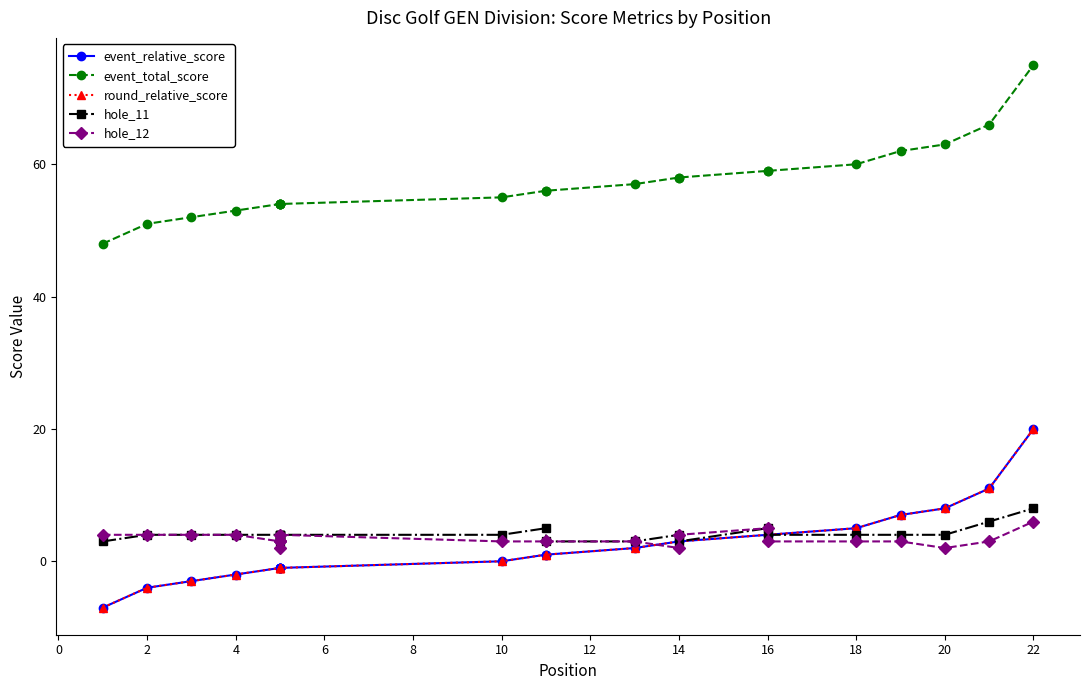

Reading left to right, list all the values displayed in this chart.

event_relative_score: -7	-4	-3	-2	-1	-1	-1	-1	-1	0	1	1	2	3	3	4	4	5	7	8	11	20
event_total_score: 48	51	52	53	54	54	54	54	54	55	56	56	57	58	58	59	59	60	62	63	66	75
round_relative_score: -7	-4	-3	-2	-1	-1	-1	-1	-1	0	1	1	2	3	3	4	4	5	7	8	11	20
hole_11: 3	4	4	4	4	4	3	4	4	4	5	3	3	4	3	5	4	4	4	4	6	8
hole_12: 4	4	4	4	3	2	3	3	4	3	3	3	3	2	4	5	3	3	3	2	3	6